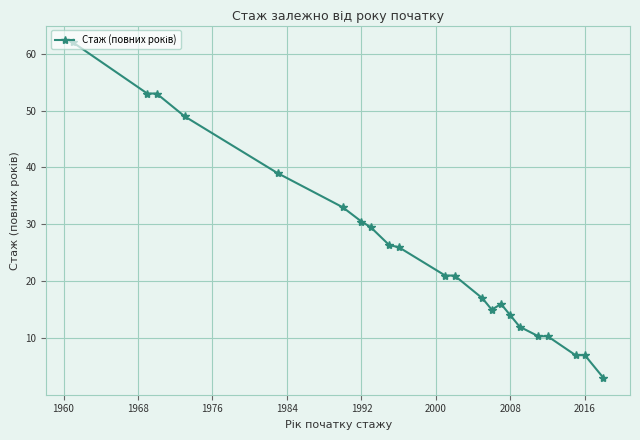

What is the maximum value shown in the chart?

62.0